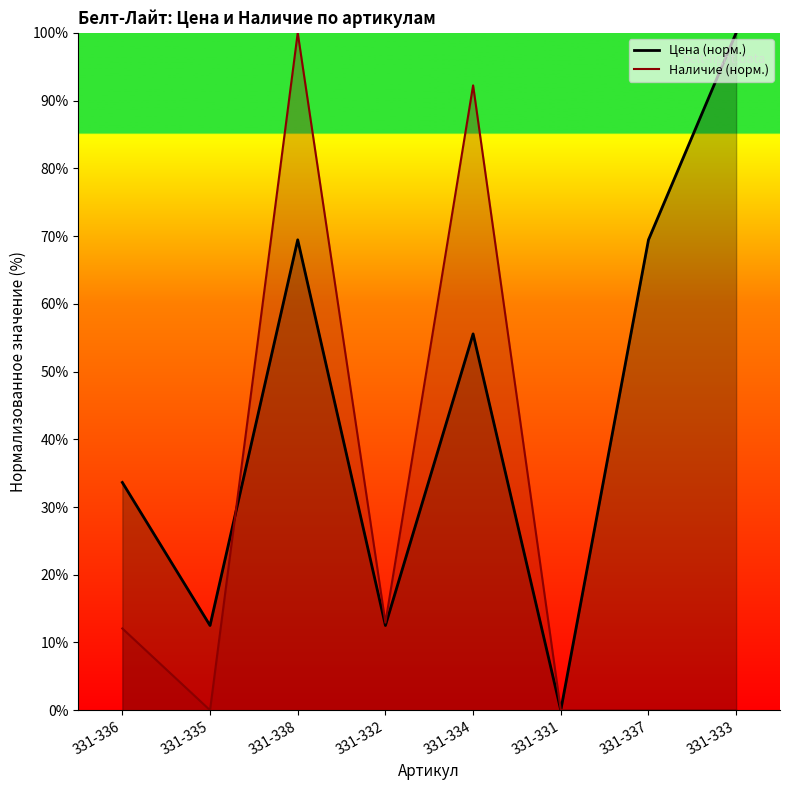

After their last crossing, which series has the higher values: Наличие (норм.) or Цена (норм.)?

Наличие (норм.)